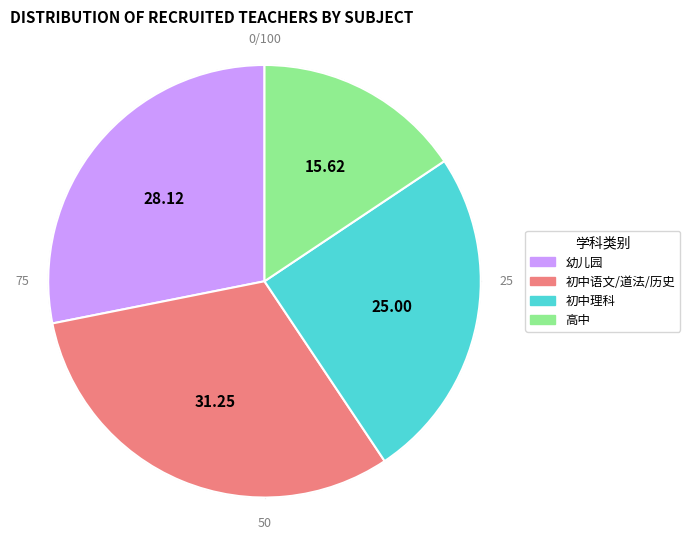

Is it true that 幼儿园 is 28% of the pie?

True